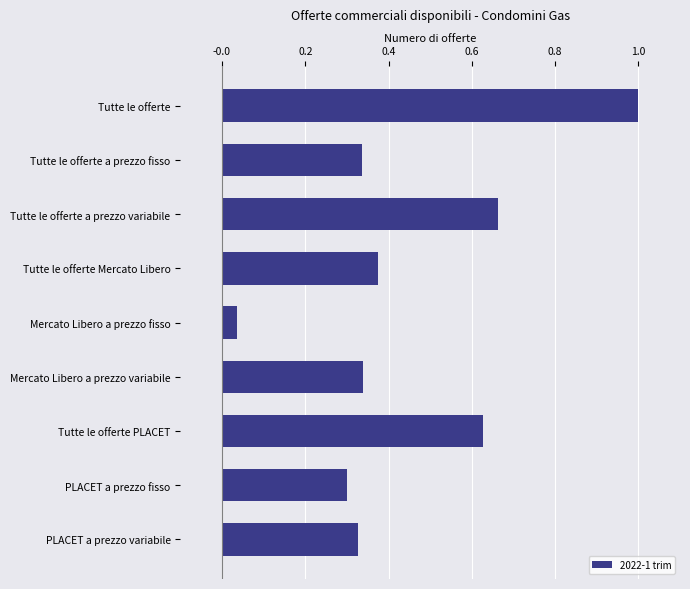

True or false: the data shows 0.4 at PLACET a prezzo fisso.

False